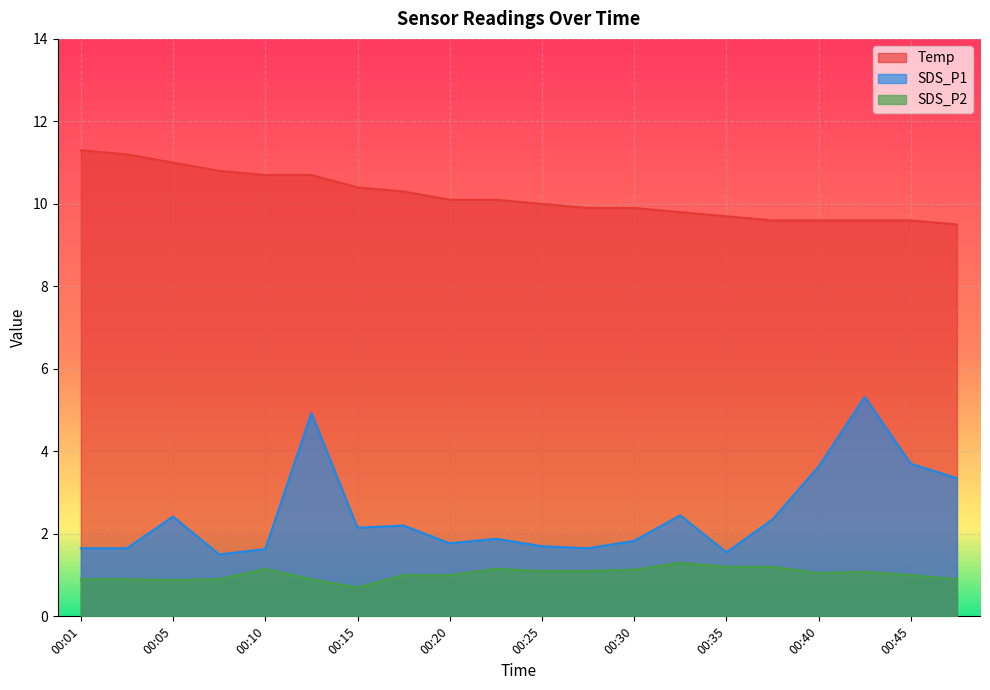

True or false: SDS_P2 and SDS_P1 cross at least once.

False